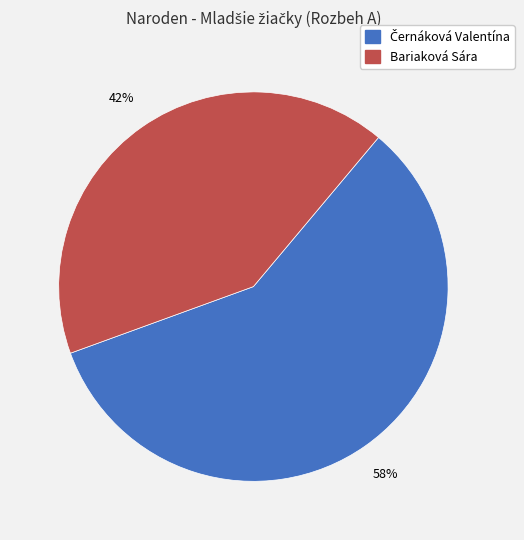

What percentage is the Bariaková Sára slice, to the nearest percent?

42%